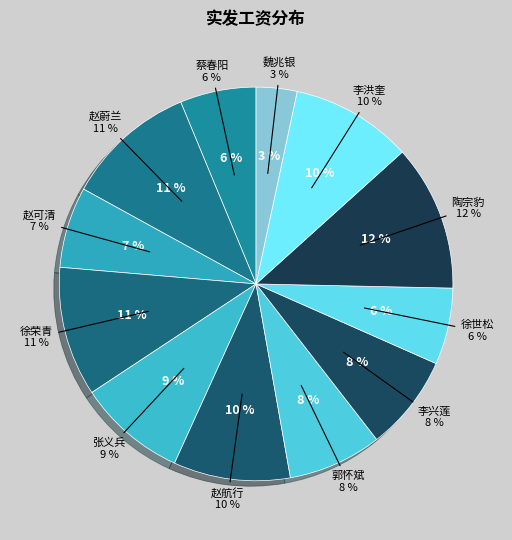

Is there any slice that represents more than half of the pie?

No